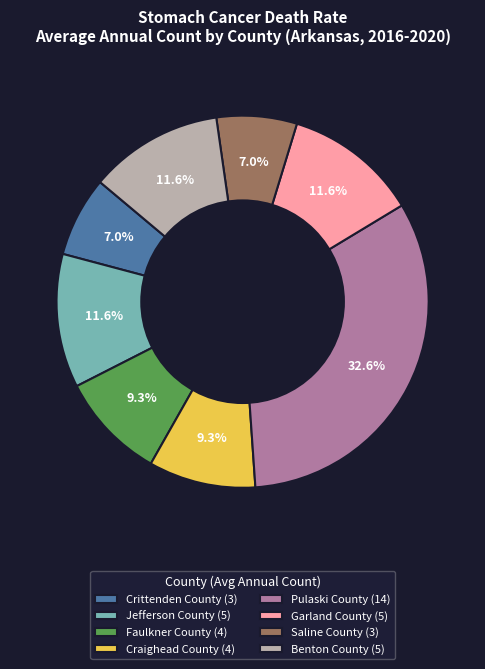

What portion of the pie excludes Pulaski County?

67.4%